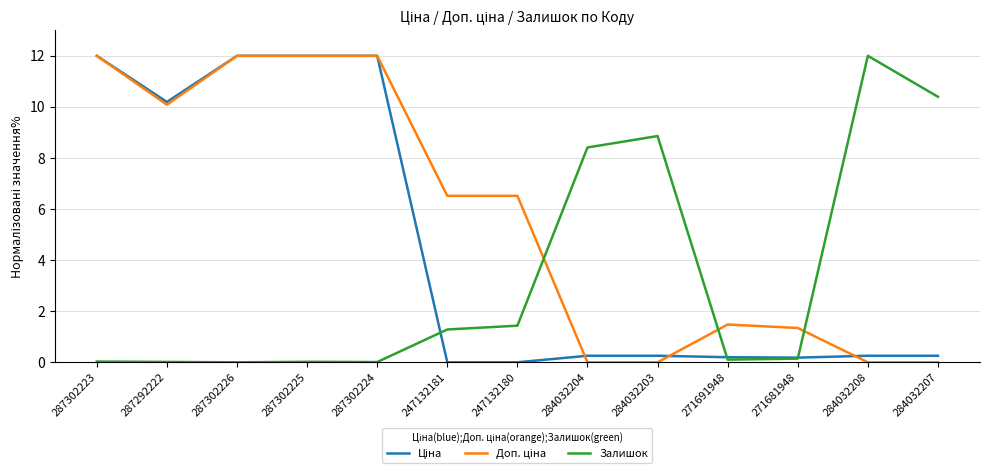

At which label does Залишок reach its peak?

284032208